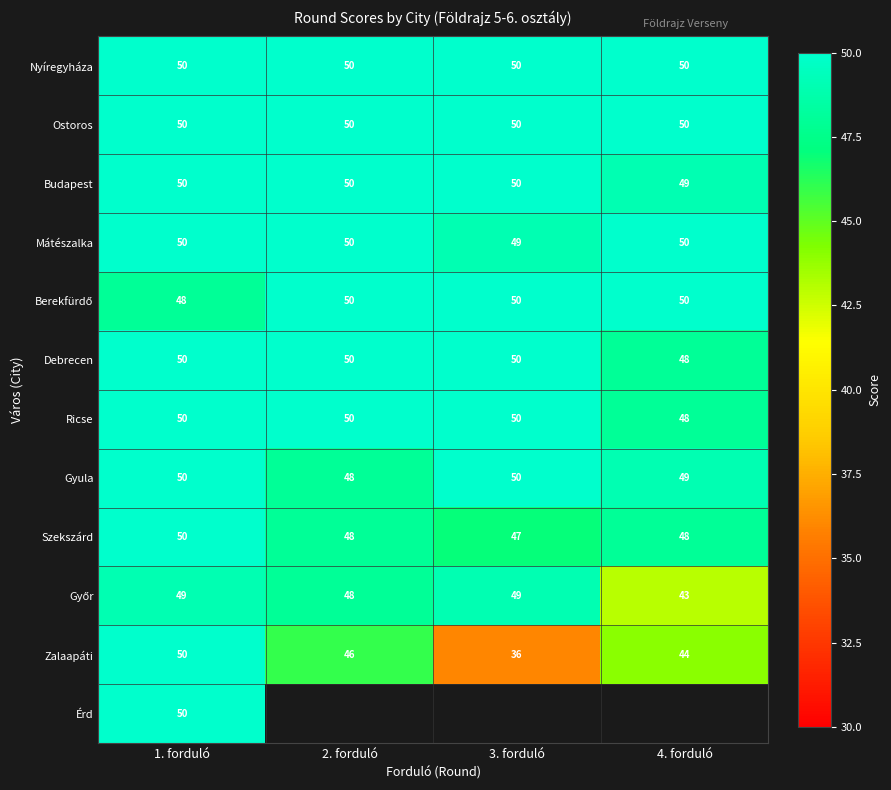

Rank the categories by Zalaapáti value from highest to lowest.

1. forduló, 2. forduló, 4. forduló, 3. forduló